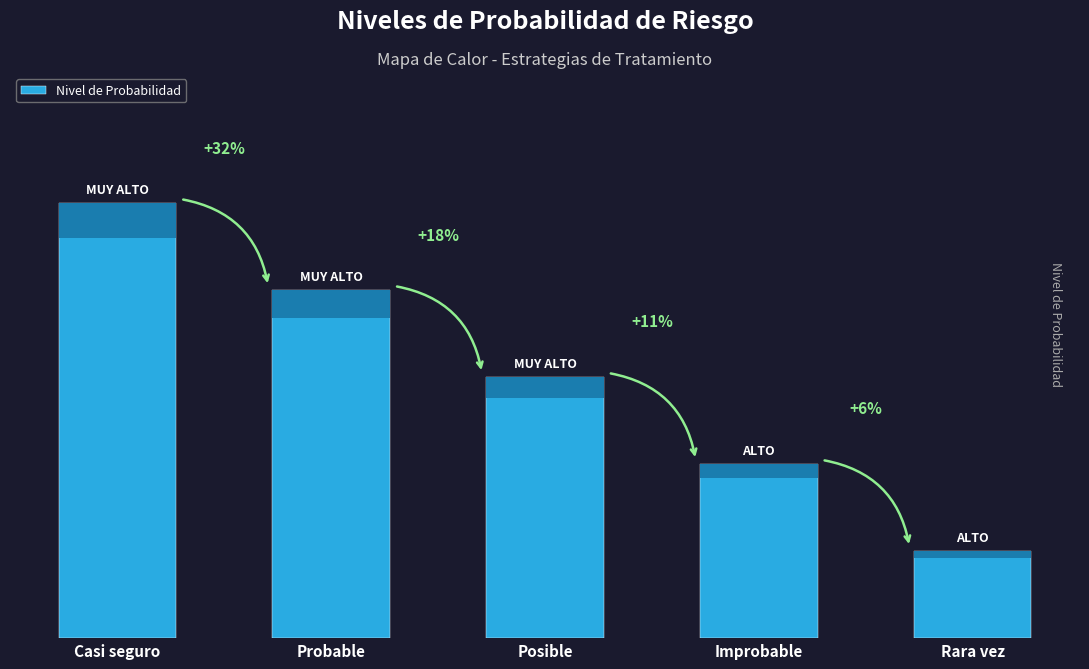

Reading left to right, transcribe all the data shown in this chart.

5	4	3	2	1